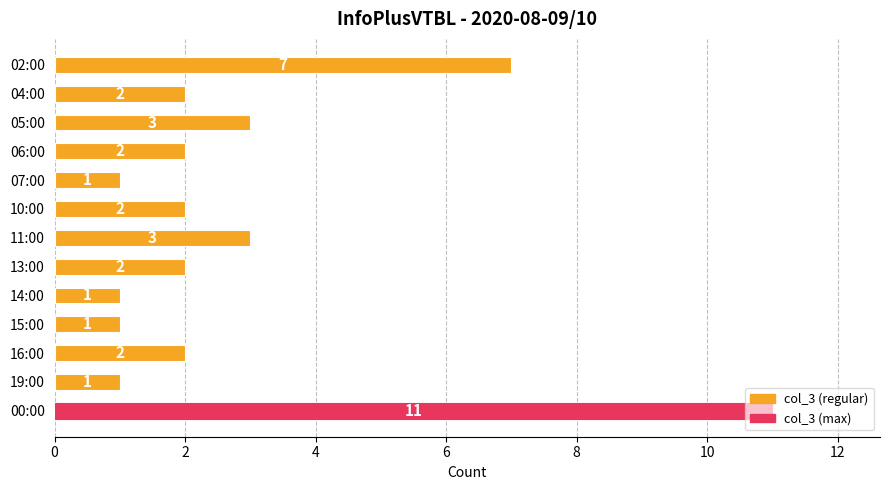

What is the change in value from 02:00 to 07:00?

-6